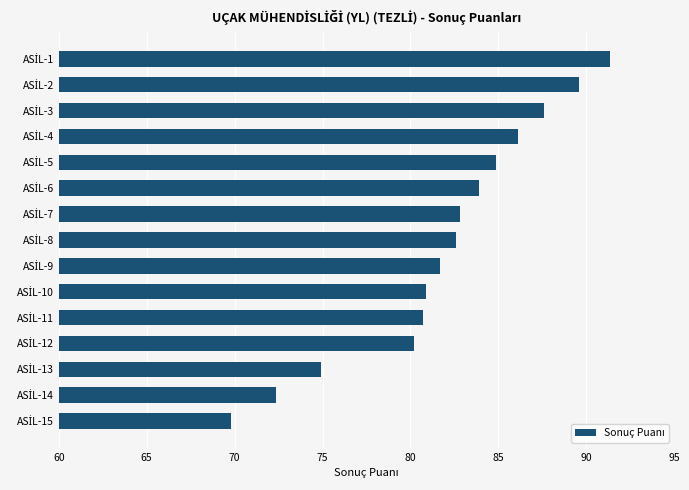

Does the chart contain any negative values?

No